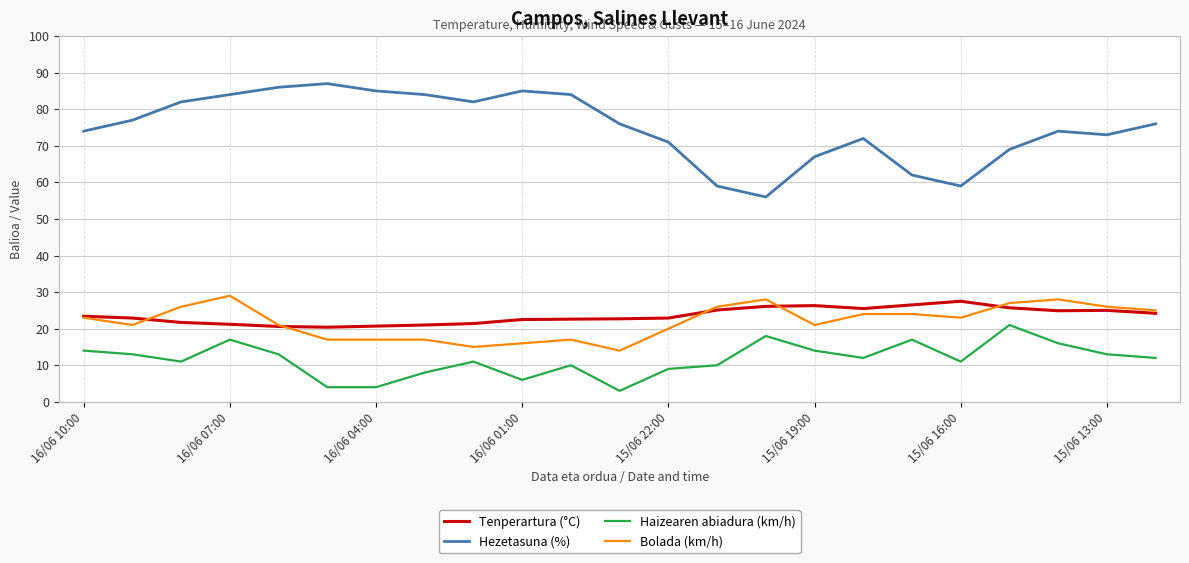

Which series has the largest range (max minus min)?

Hezetasuna (%)